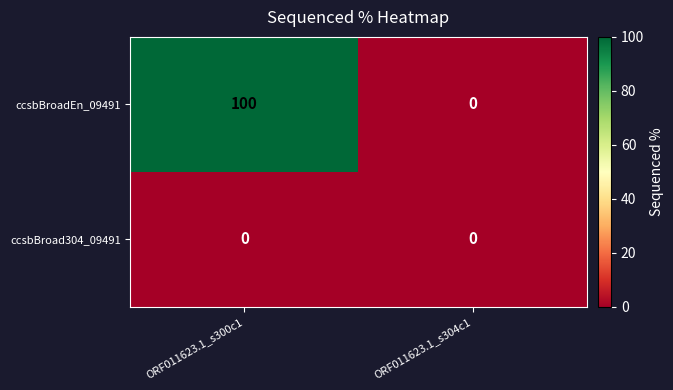

What is the approximate value of ccsbBroadEn_09491 at ORF011623.1_s300c1?

100